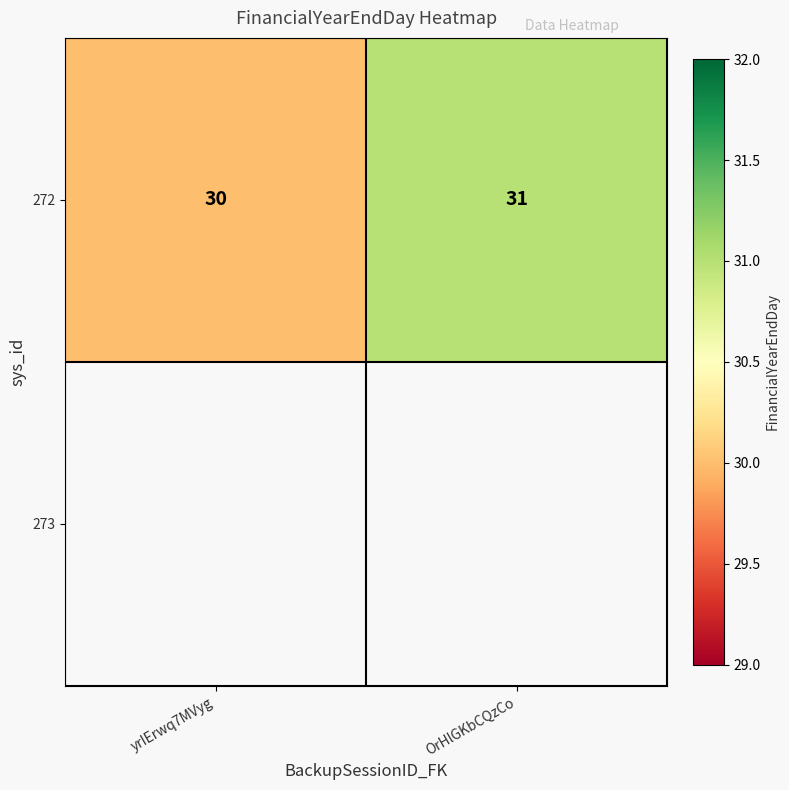

Reading right to left, what are all the values shown in this chart?

OrHlGKbCQzCo=31	yrIErwq7MVyg=30